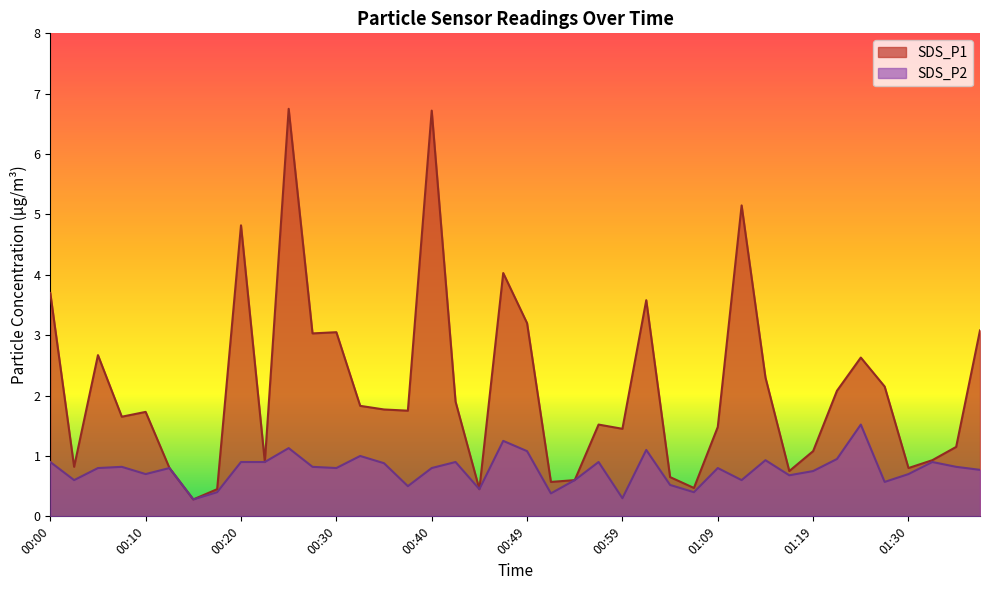

Where is SDS_P2 nearest to the value 0?

00:15